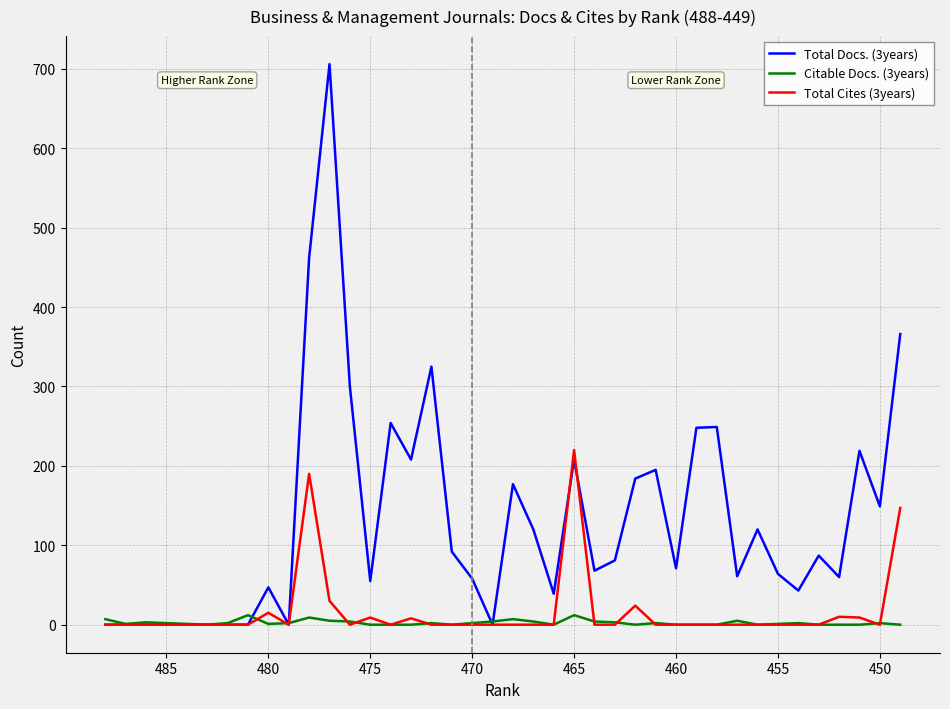

Between 490 and 33, which series saw the biggest shift?

Total Docs. (3years)